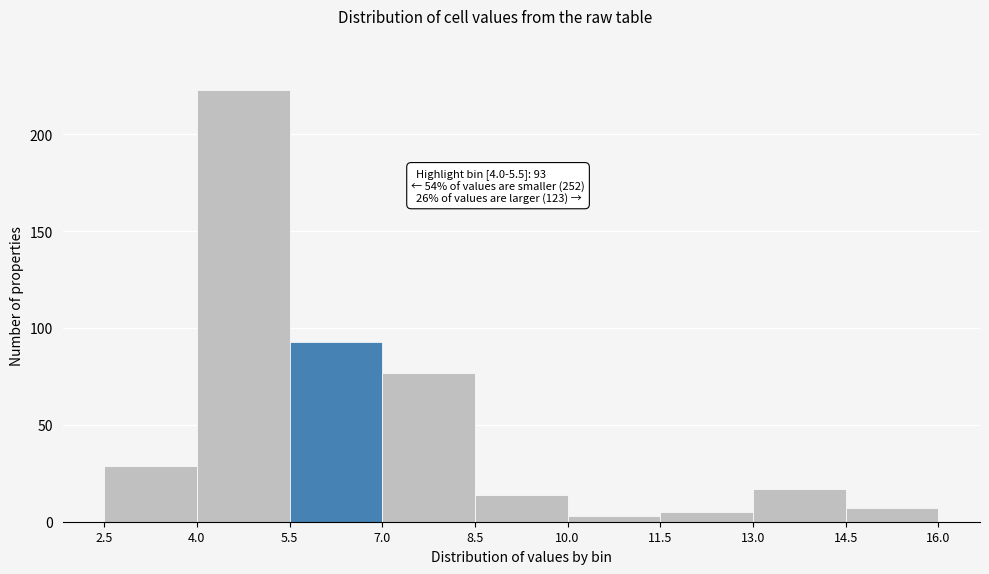

Which range on the x-axis has the tallest bar?

4.0 to 5.5